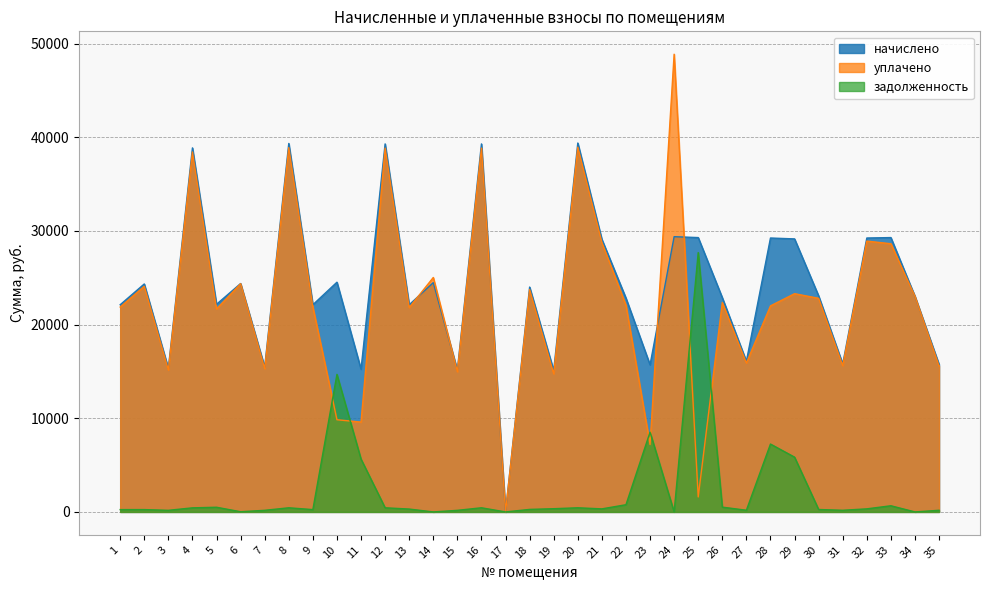

Where is начислено nearest to the value 19693?

1